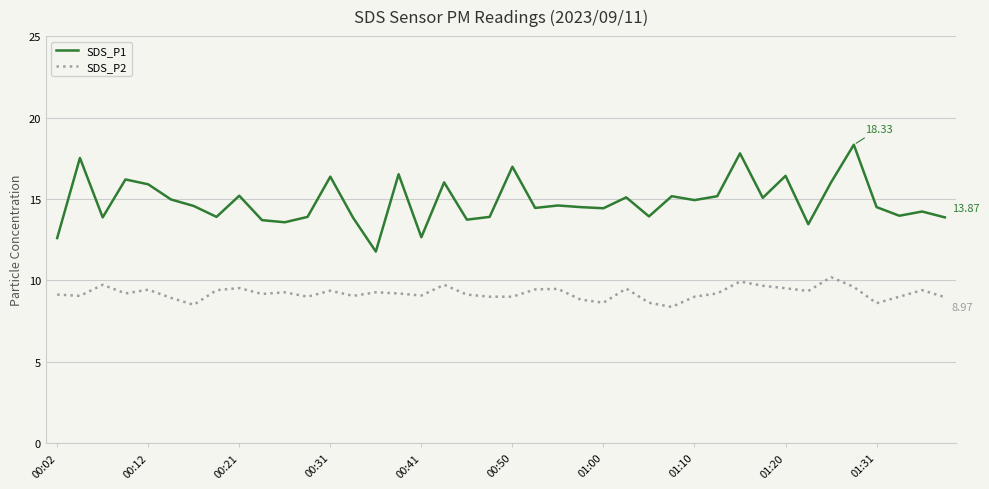

Which series has the widest spread of values?

SDS_P1